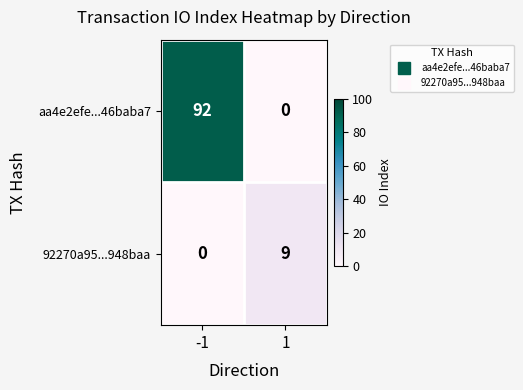

List the series in order of their overall mean, lowest first.

92270a95...948baa, aa4e2efe...46baba7